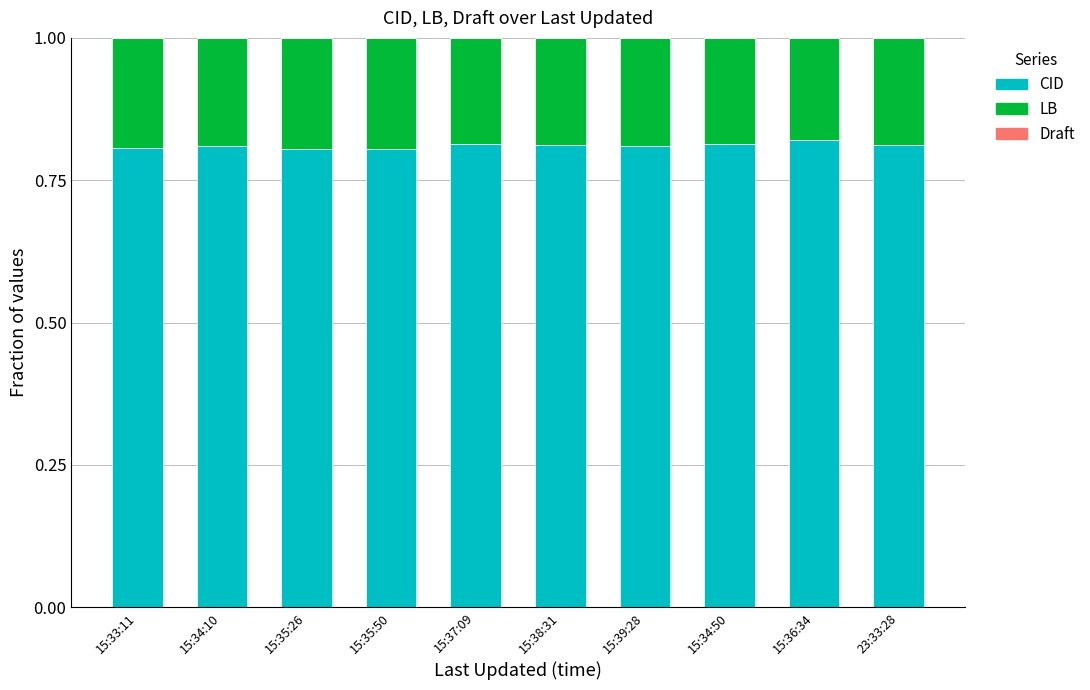

The CID series shows 0.5 at 15:33:11. True or false?

False